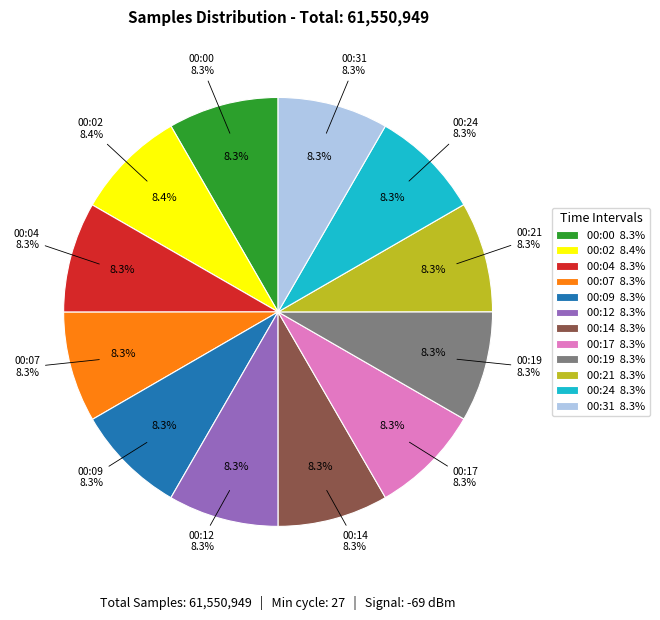

Does 00:24 account for over 50% of the chart?

No